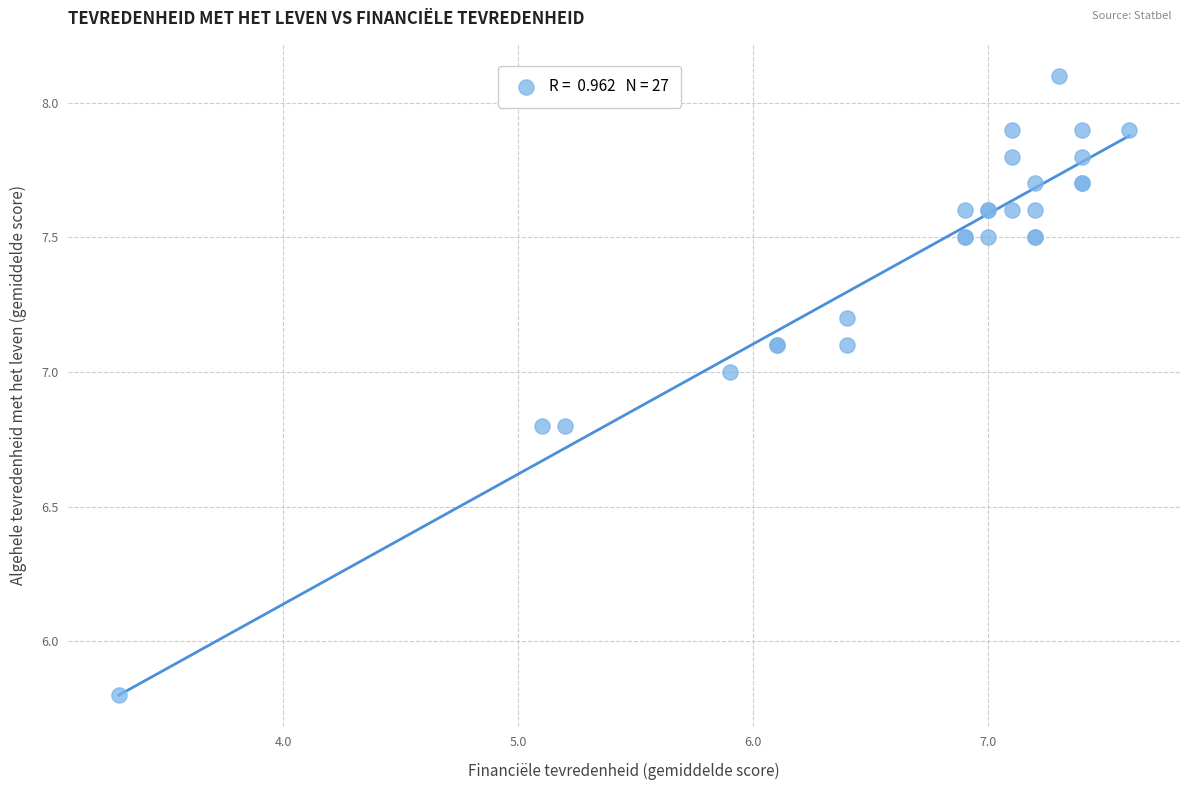

What Y value in the scatter plot is closest to 6?

5.8